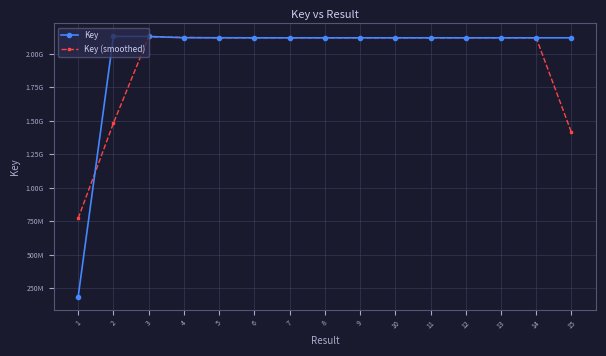

Which series has the largest range (max minus min)?

Key